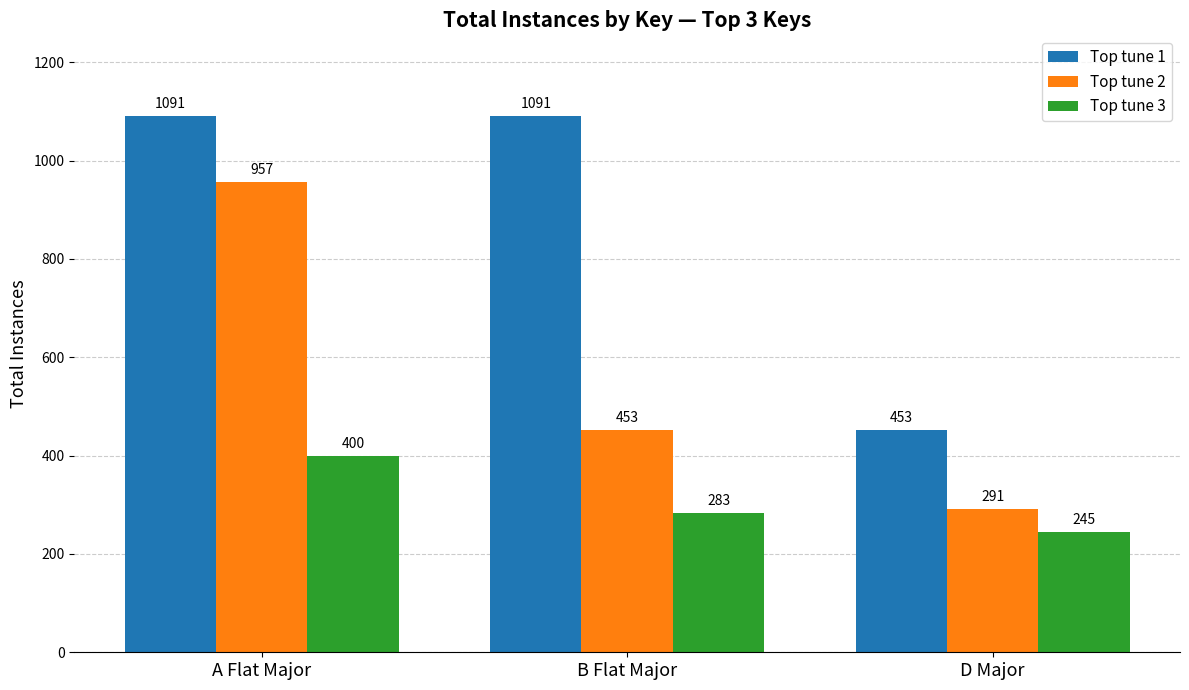

What is the difference between the maximum and minimum values in the Top tune 2 series?

666